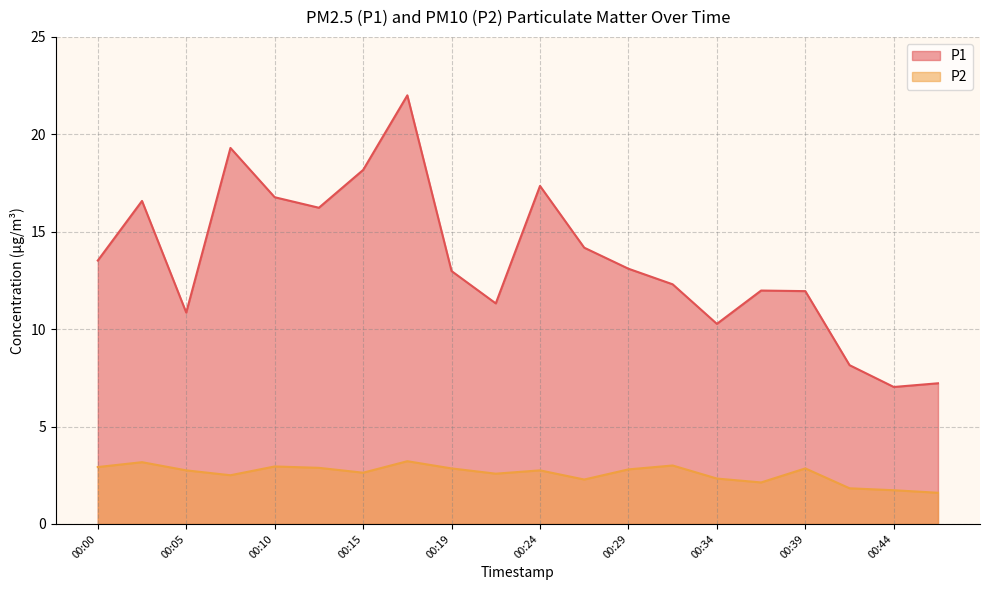

Rank the series by their average value, from lowest to highest.

P2, P1